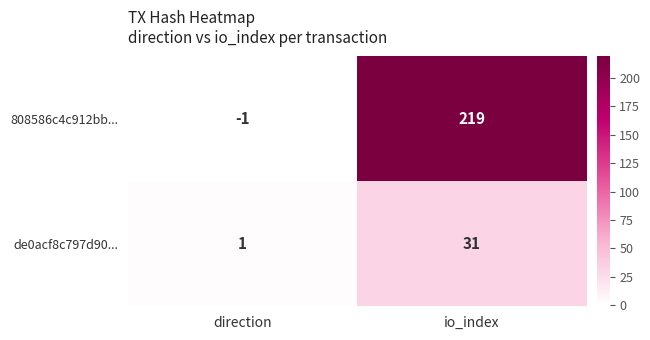

Between direction and io_index, which series saw the biggest shift?

808586c4c912bb...